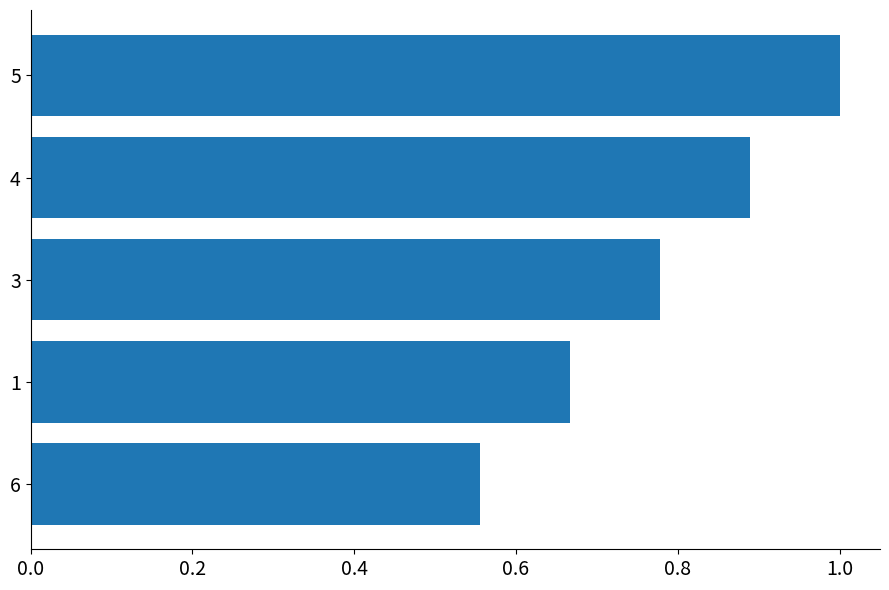

Are the bars grouped side by side (vs. stacked)?

No